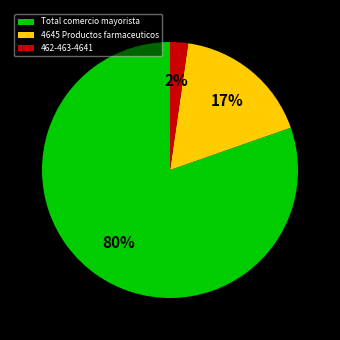

True or false: 462-463-4641 accounts for 12% of the total.

False